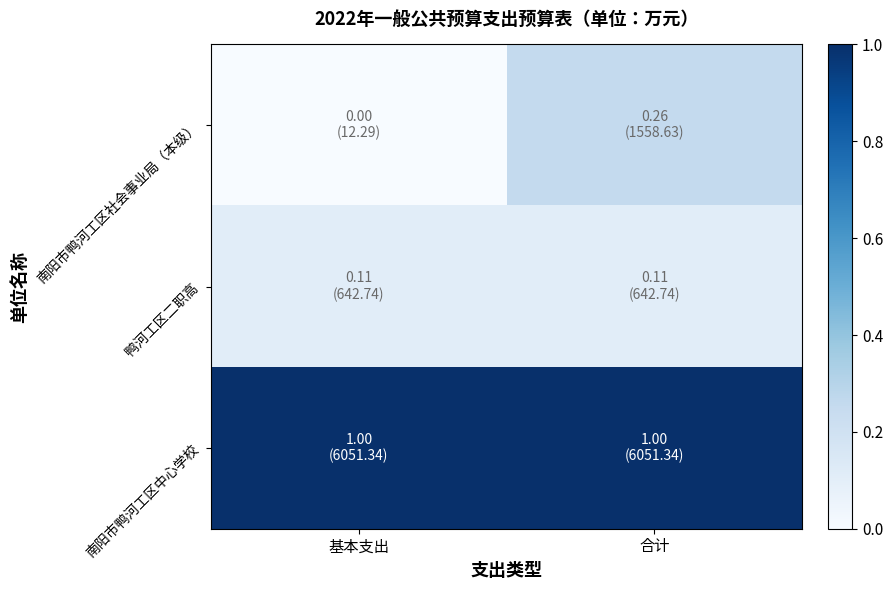

List the series in order of their peak value, lowest first.

鸭河工区二职高, 南阳市鸭河工区社会事业局（本级）, 南阳市鸭河工区中心学校